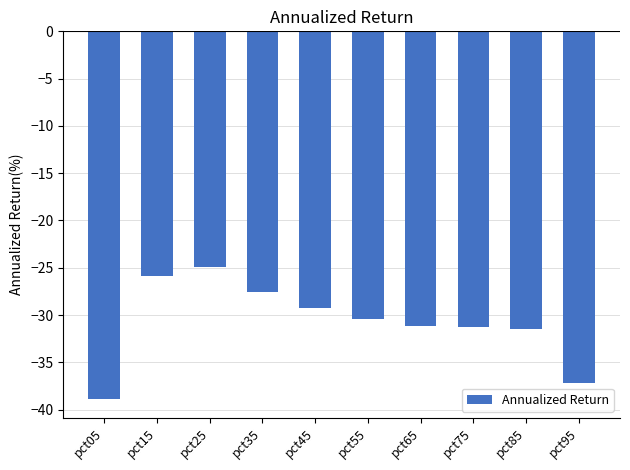

At which category does the chart reach its minimum across all series?

pct05